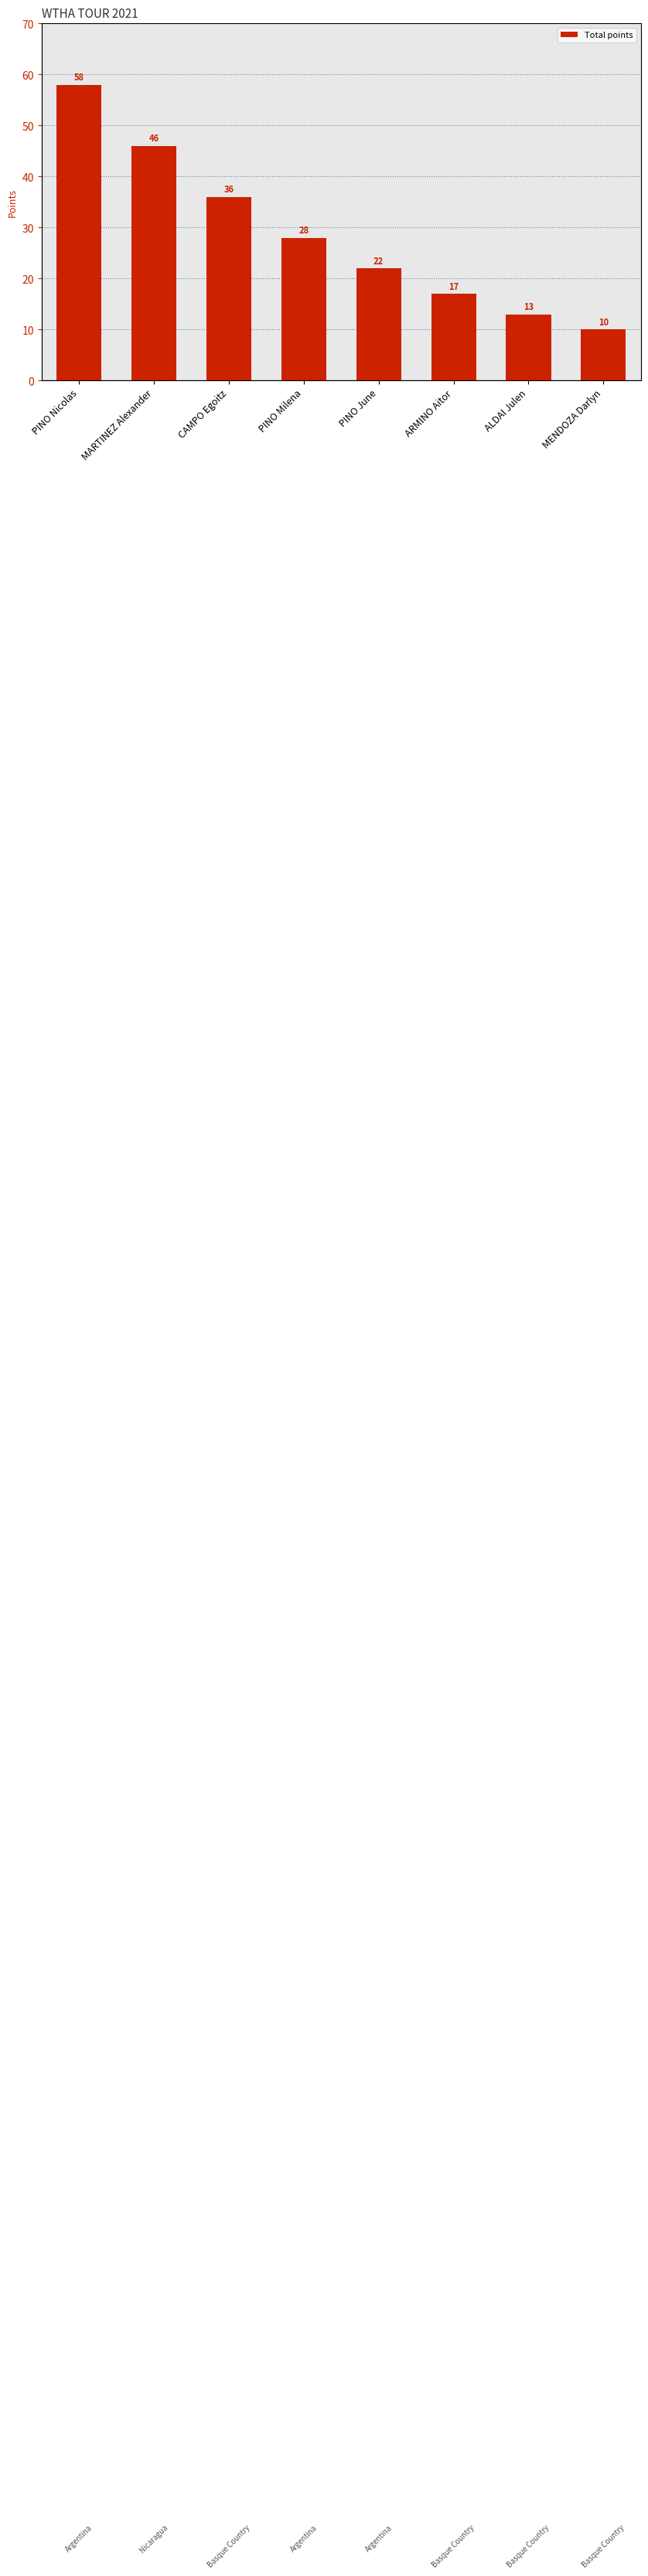

What is the smallest value displayed?

10